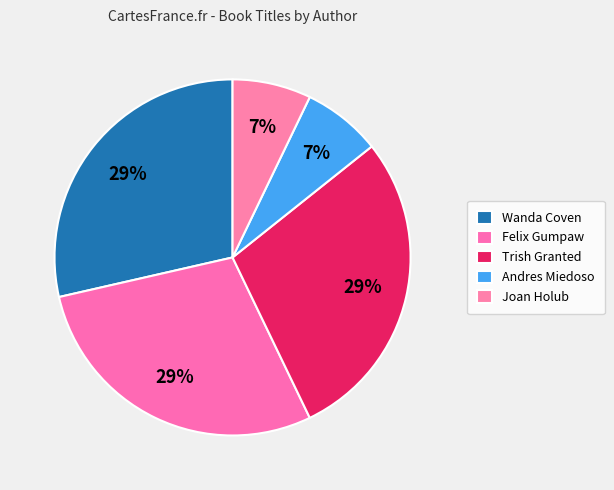

Count the number of slices in the pie.

5